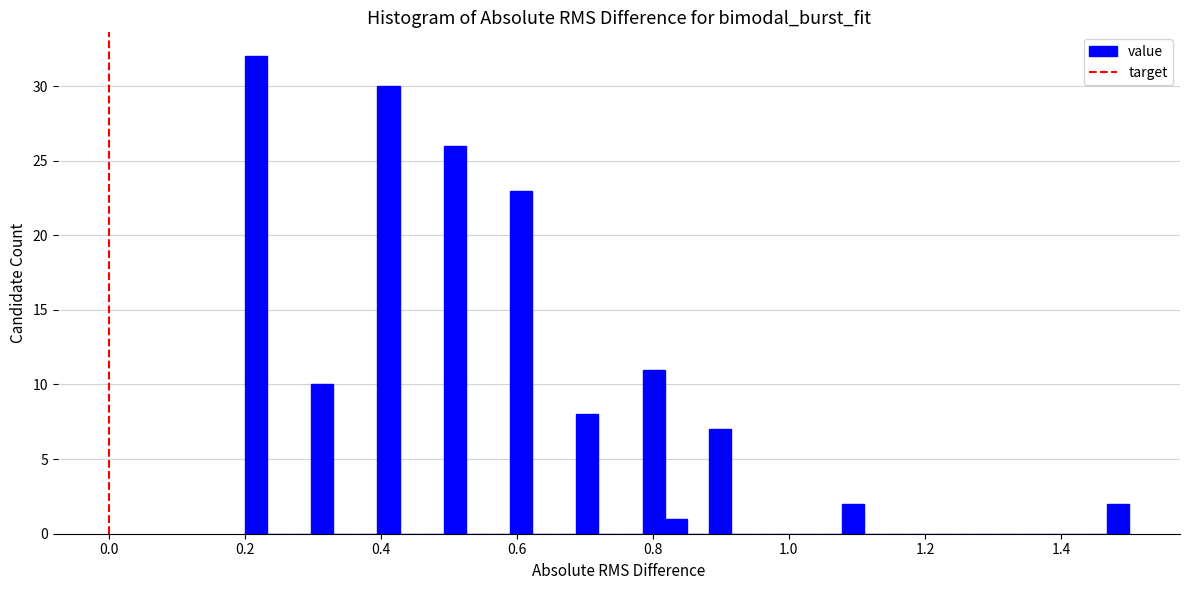

Read against the x-axis, roughly where is the centre of the tallest bar?

0.22